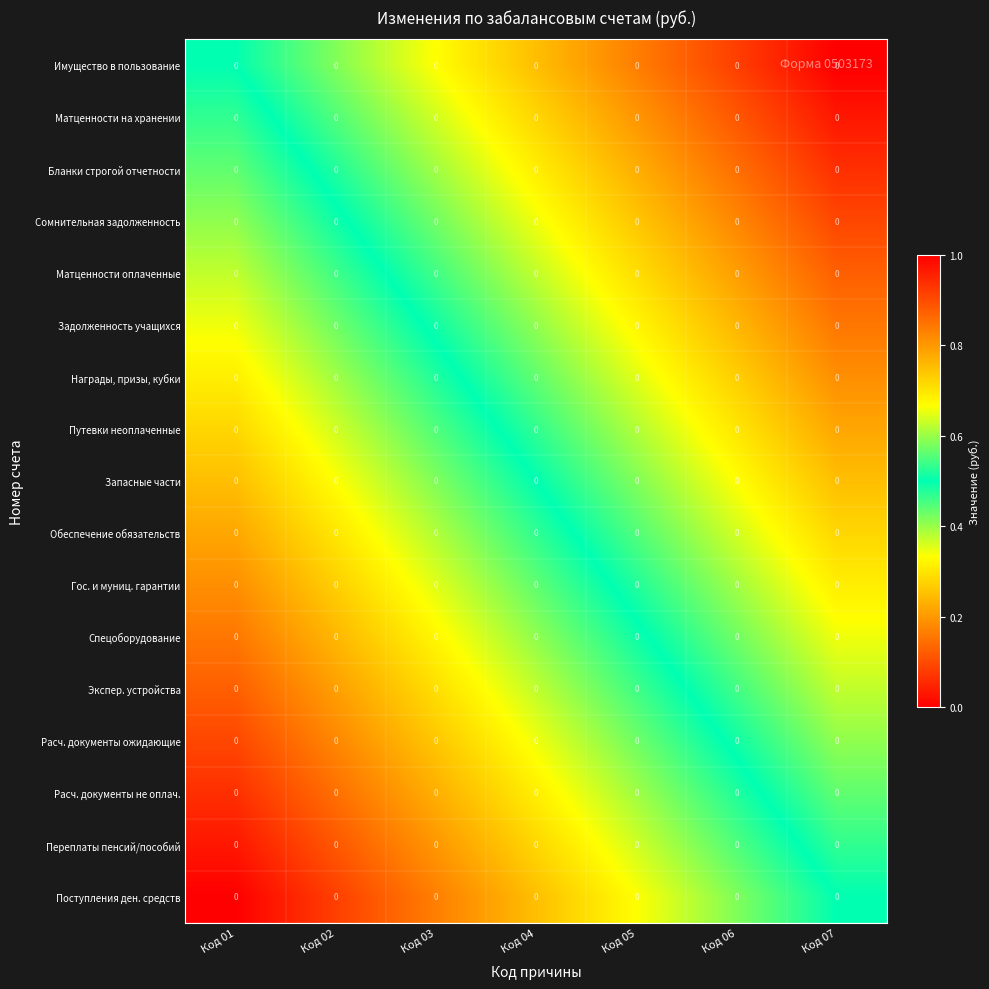

What is the spread (max minus min) of values at Код 01?

0.5